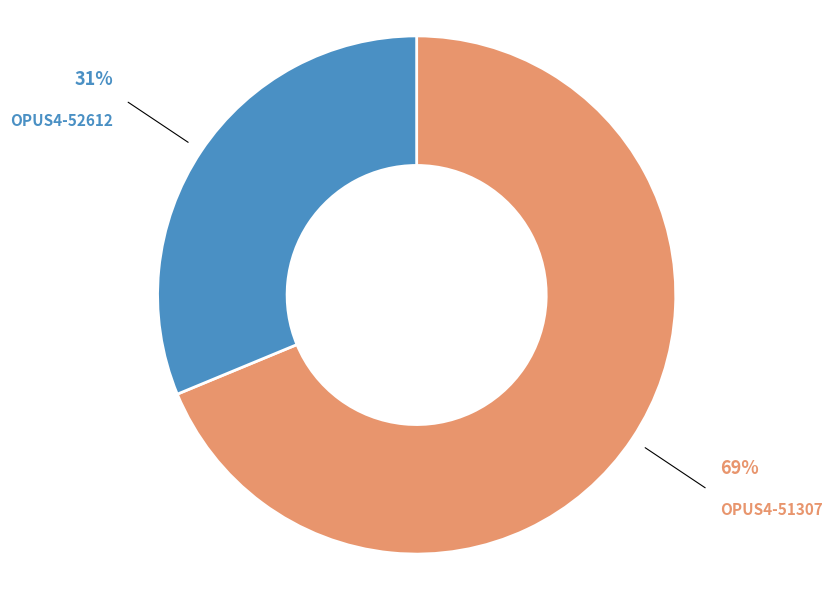

Do OPUS4-52612 and OPUS4-51307 together represent more than half of the pie?

Yes